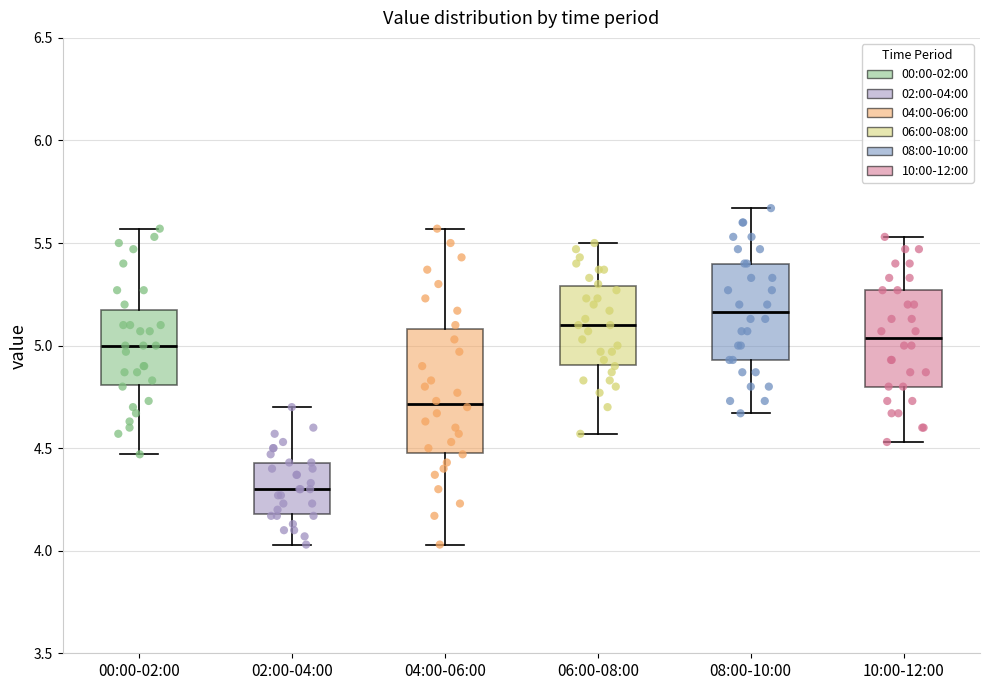

Reading left to right, transcribe this box plot: for each box, give where its median line is, the range the box spans, and where its two whiskers end, as read against the y-axis. The values are not printed on the chart, so give them approximately, as read against the axis.

00:00-02:00: median 5.00, box 4.80 to 5.20, whiskers 4.45 to 5.55
02:00-04:00: median 4.30, box 4.20 to 4.45, whiskers 4.05 to 4.70
04:00-06:00: median 4.70, box 4.50 to 5.10, whiskers 4.05 to 5.55
06:00-08:00: median 5.10, box 4.90 to 5.30, whiskers 4.55 to 5.50
08:00-10:00: median 5.15, box 4.95 to 5.40, whiskers 4.65 to 5.65
10:00-12:00: median 5.05, box 4.80 to 5.25, whiskers 4.55 to 5.55